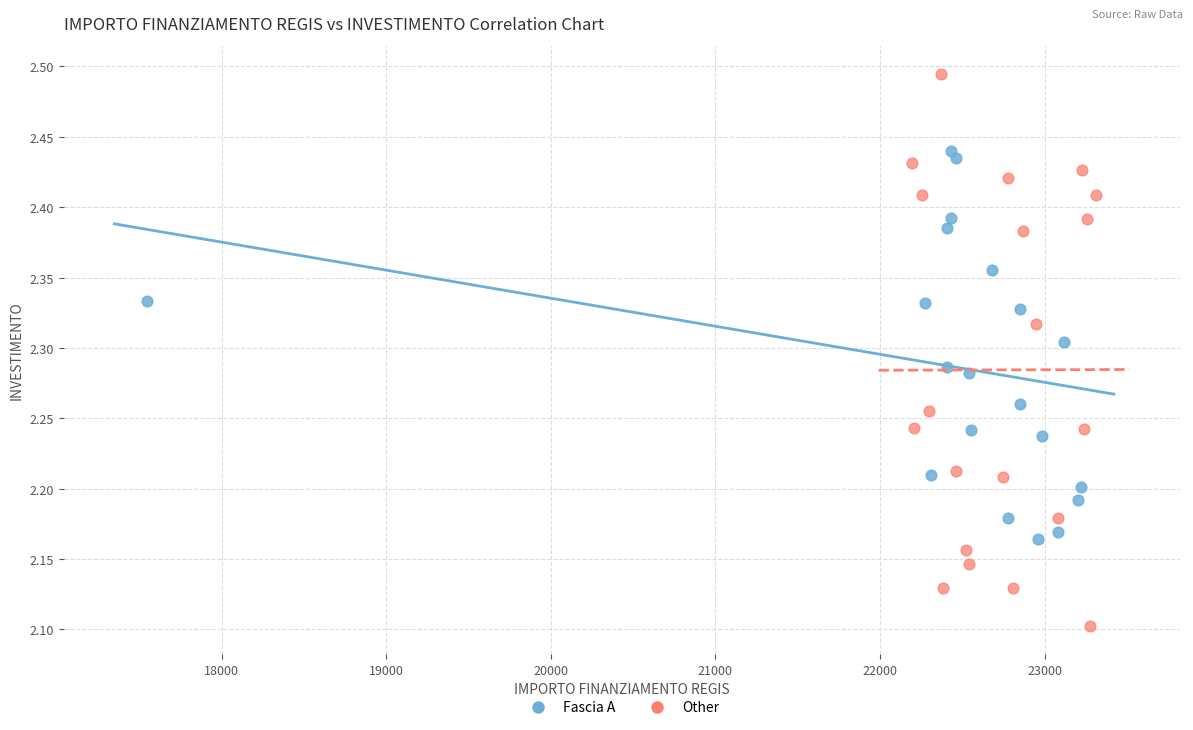

Which series contains the lowest Y value?

Other